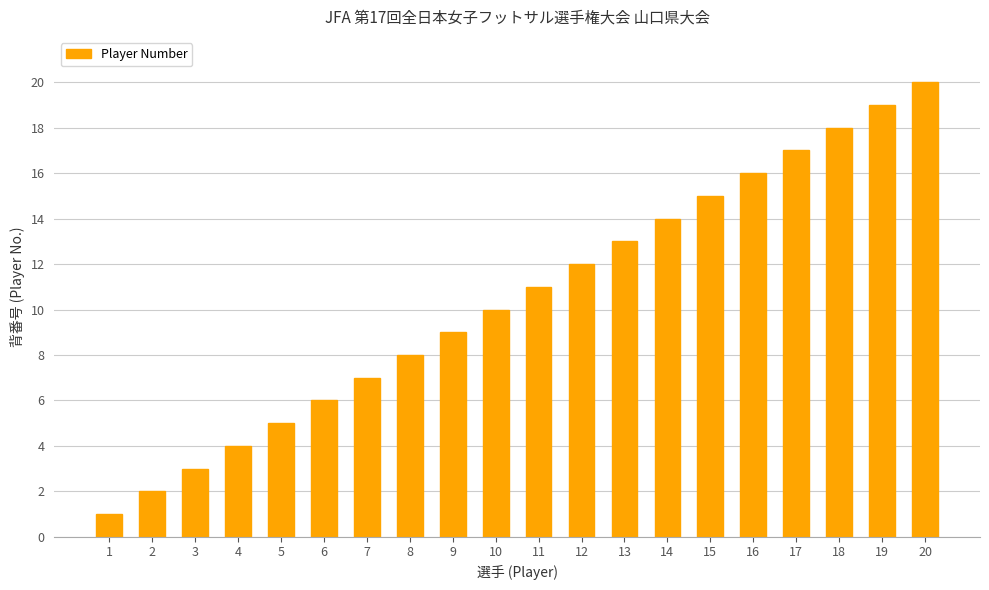

What is the sum of all values?

210